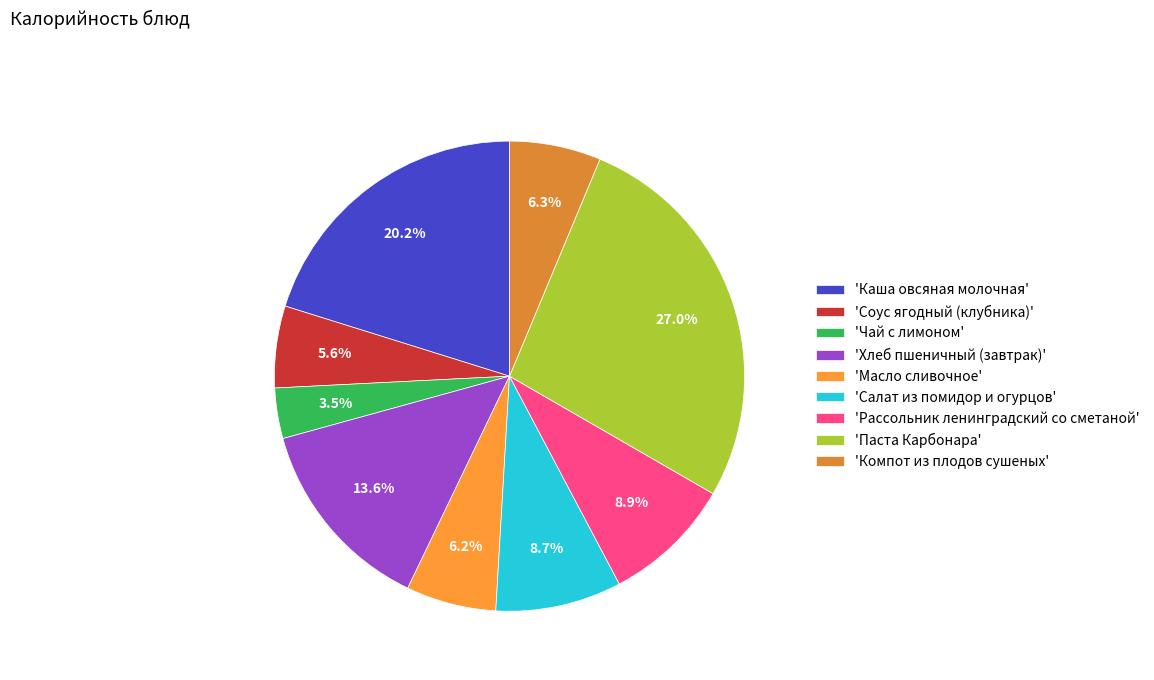

How many slices are in this pie chart?

9